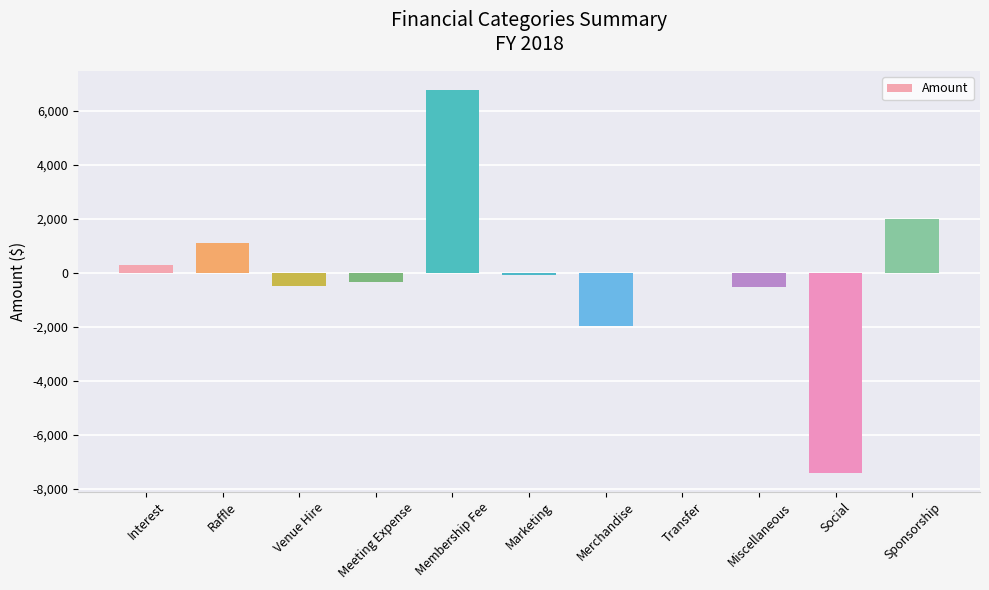

What is the change in value from Social to Sponsorship?

+9392.3